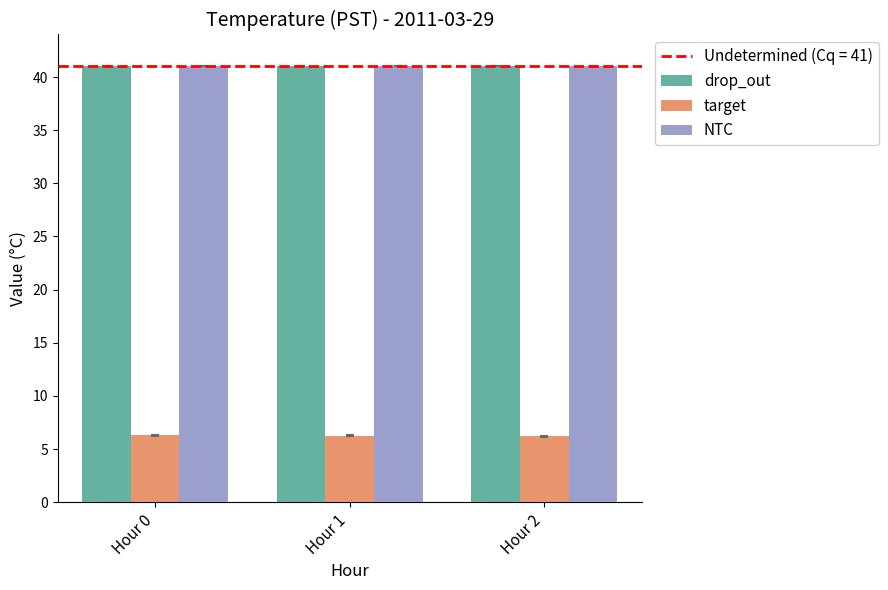

Is it true that target equals 6.3 at Hour 0?

True